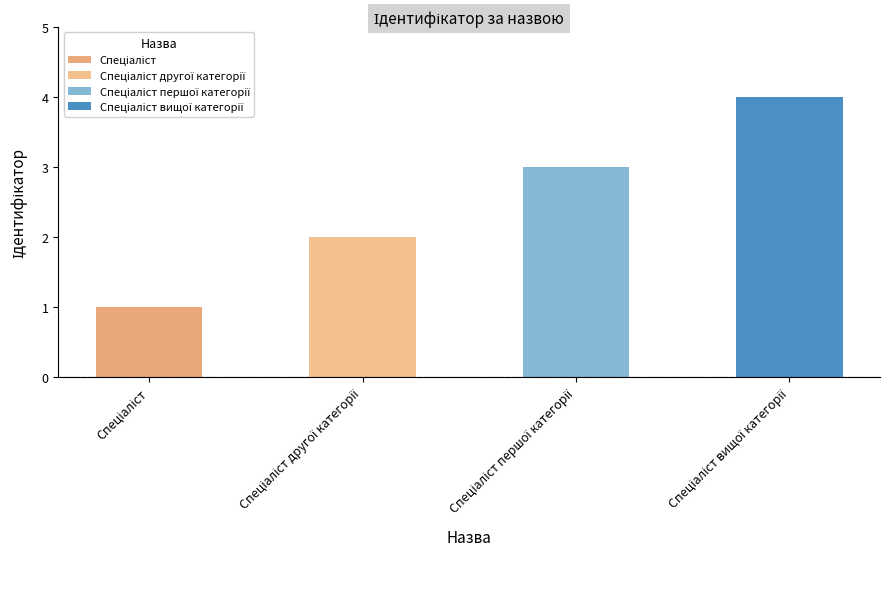

What is the maximum value shown in the chart?

4